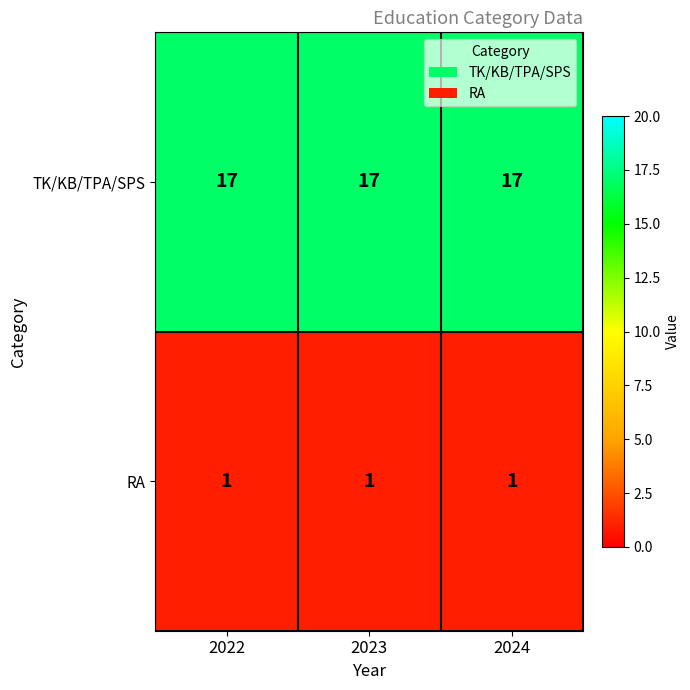

Which series has the largest total across all categories?

TK/KB/TPA/SPS